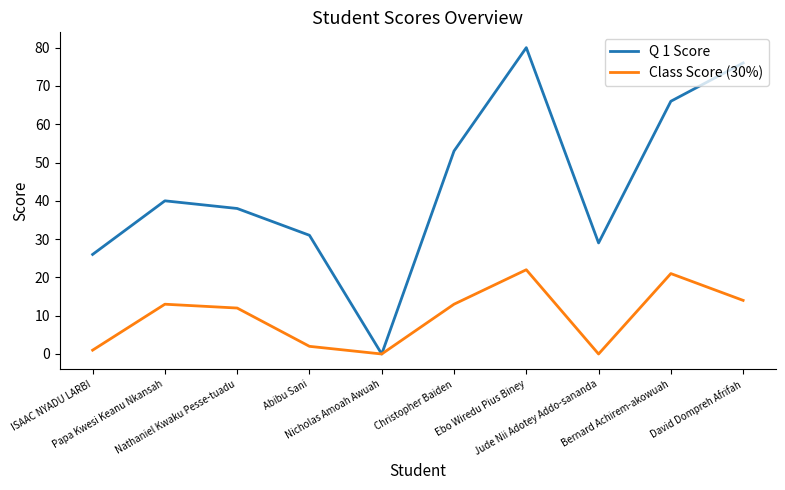

Which series has the largest total across all categories?

Q 1 Score